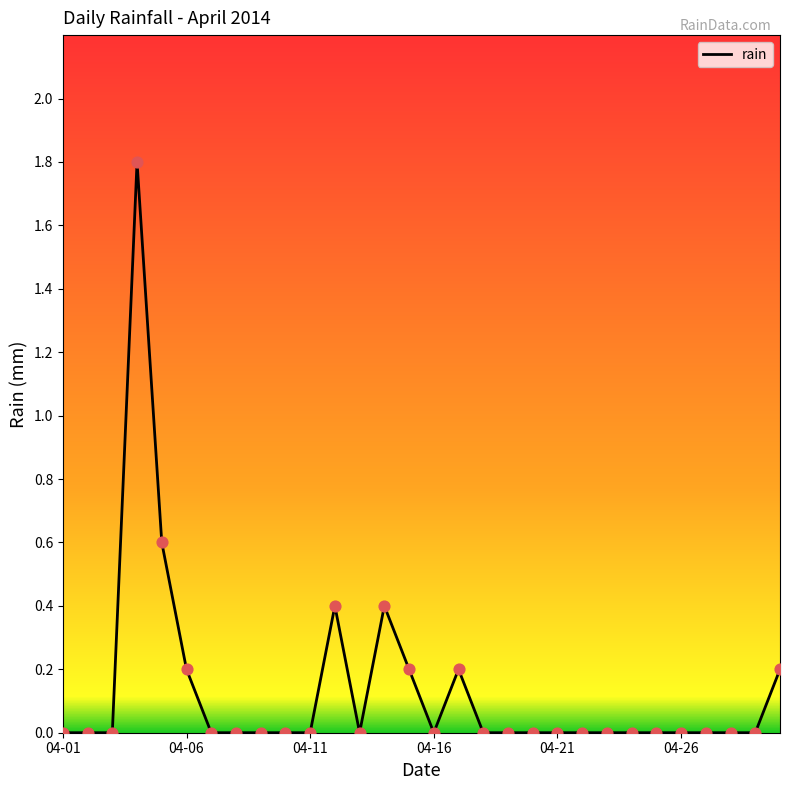

What is the difference between the maximum and minimum values?

1.8